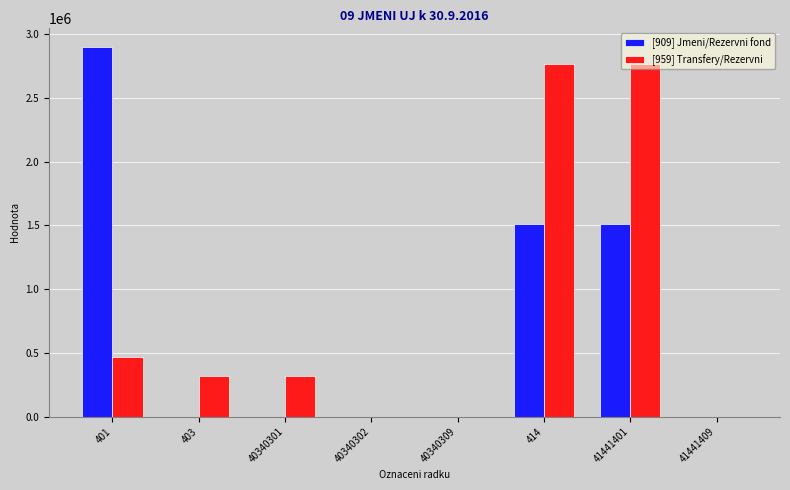

The [959] Transfery/Rezervni series shows 0.0 at 40340309. True or false?

True